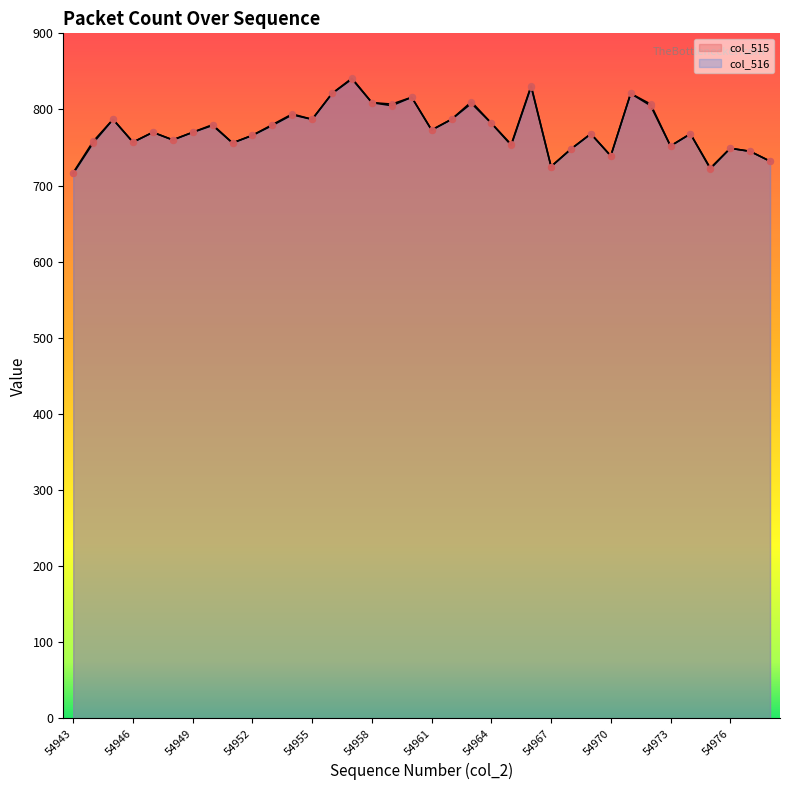

What are all the series names shown in the legend?

col_515, col_516